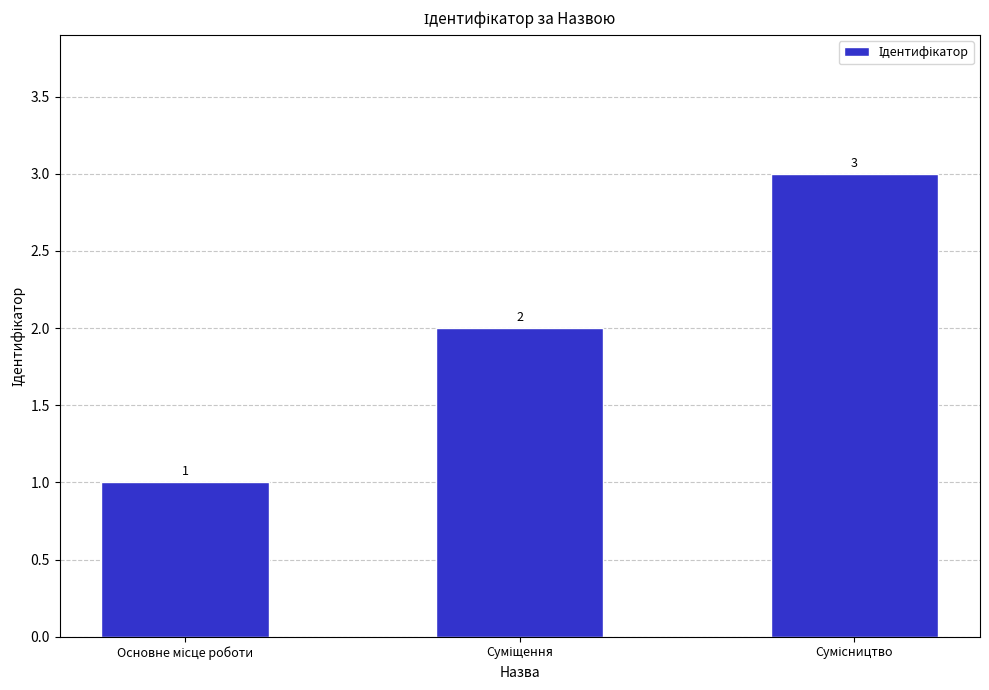

What is the greatest value displayed?

3